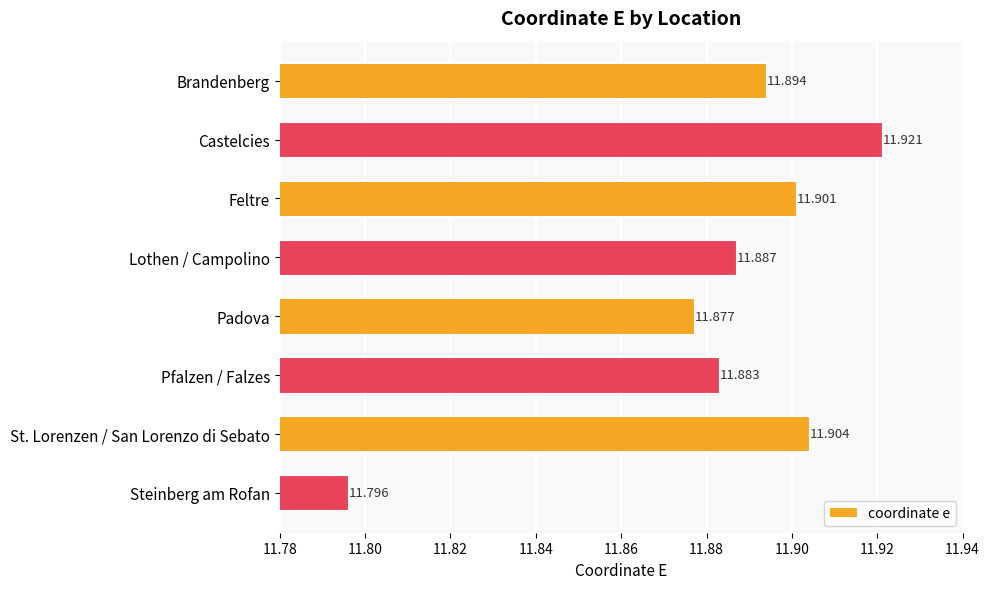

What is the sum of all values?

95.1